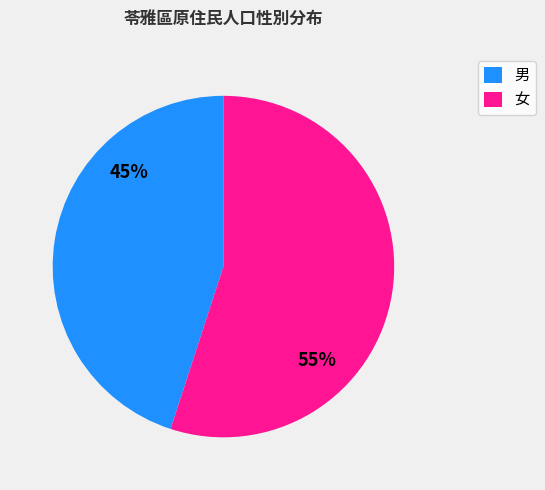

Rank the categories by value from highest to lowest.

女, 男